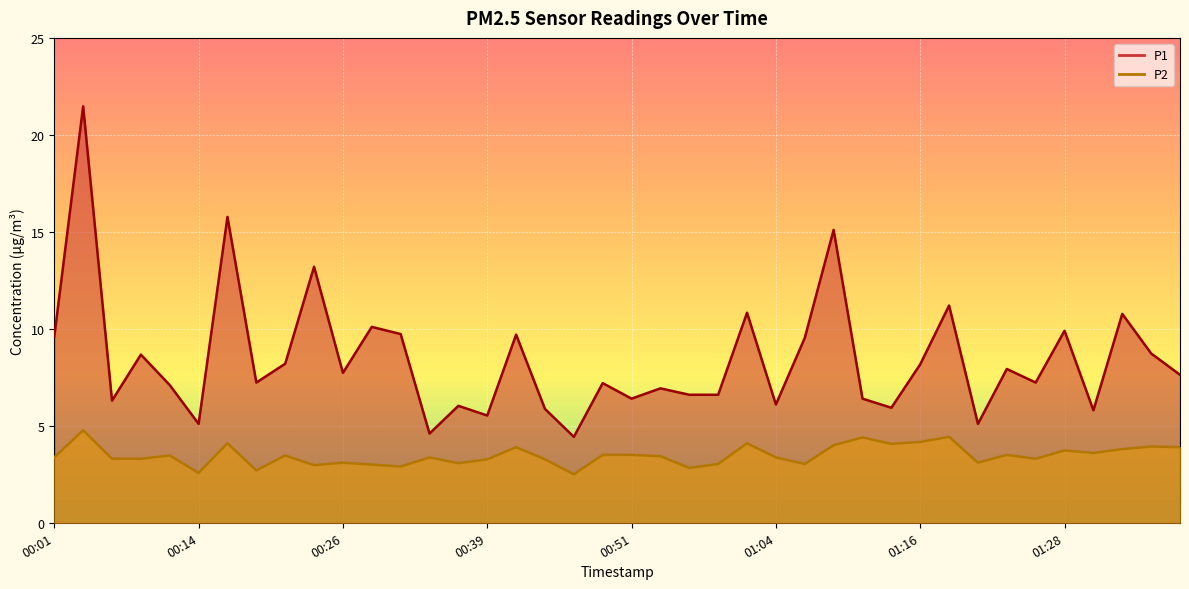

Where is the first local minimum for P1?

00:06